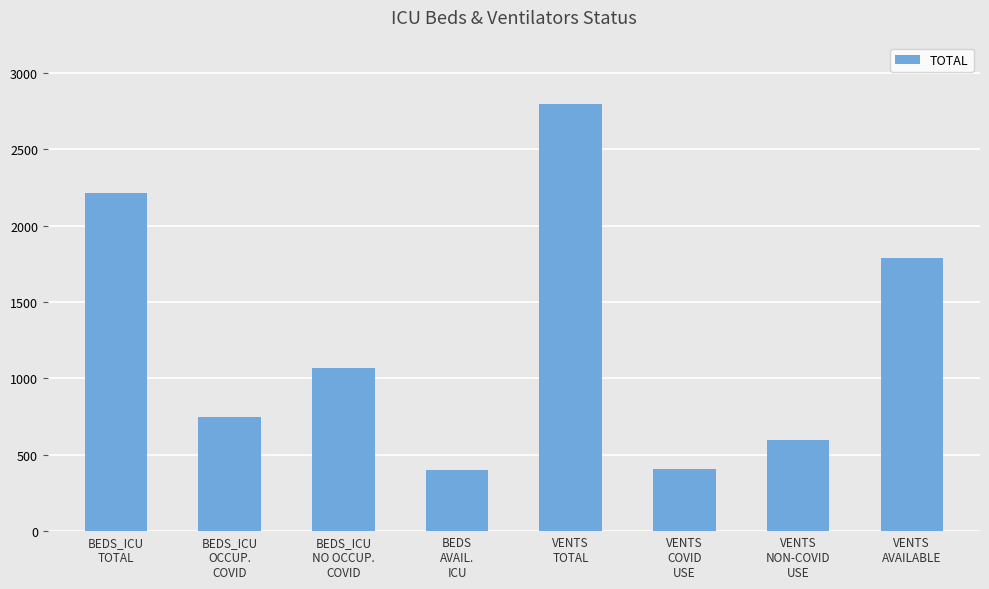

Count the number of data series in this chart.

1